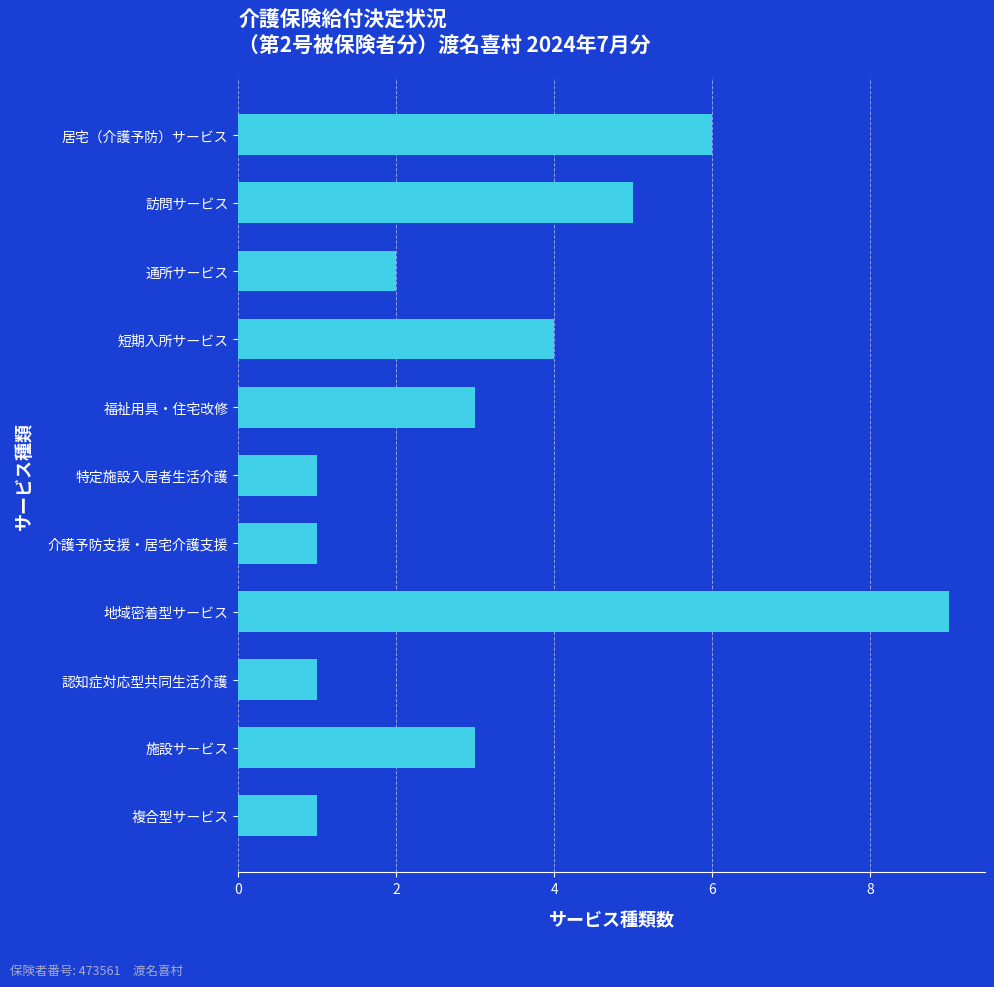

Reading bottom to top, list all the values displayed in this chart.

複合型サービス=1	施設サービス=3	認知症対応型共同生活介護=1	地域密着型サービス=9	介護予防支援・居宅介護支援=1	特定施設入居者生活介護=1	福祉用具・住宅改修=3	短期入所サービス=4	通所サービス=2	訪問サービス=5	居宅（介護予防）サービス=6